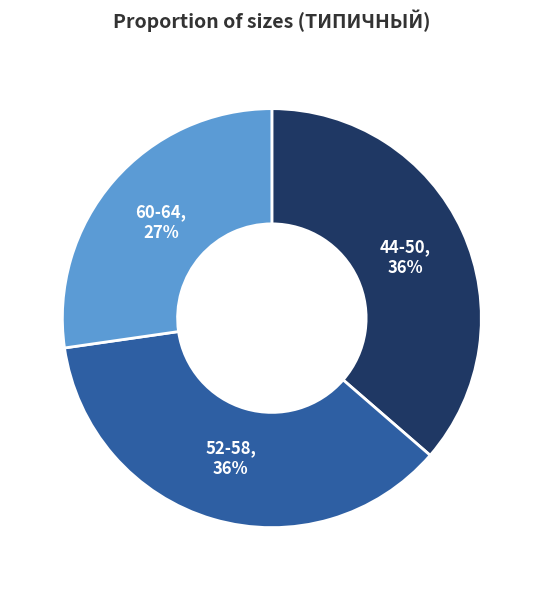

To the nearest percent, what percentage of the pie is 60-64?

27%